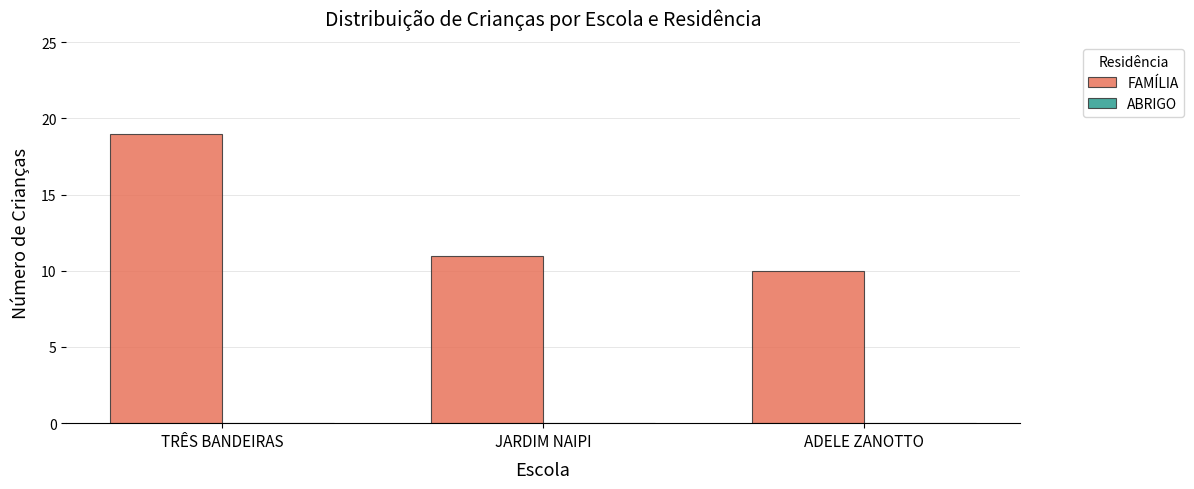

Is it true that the value at JARDIM NAIPI is 11?

True